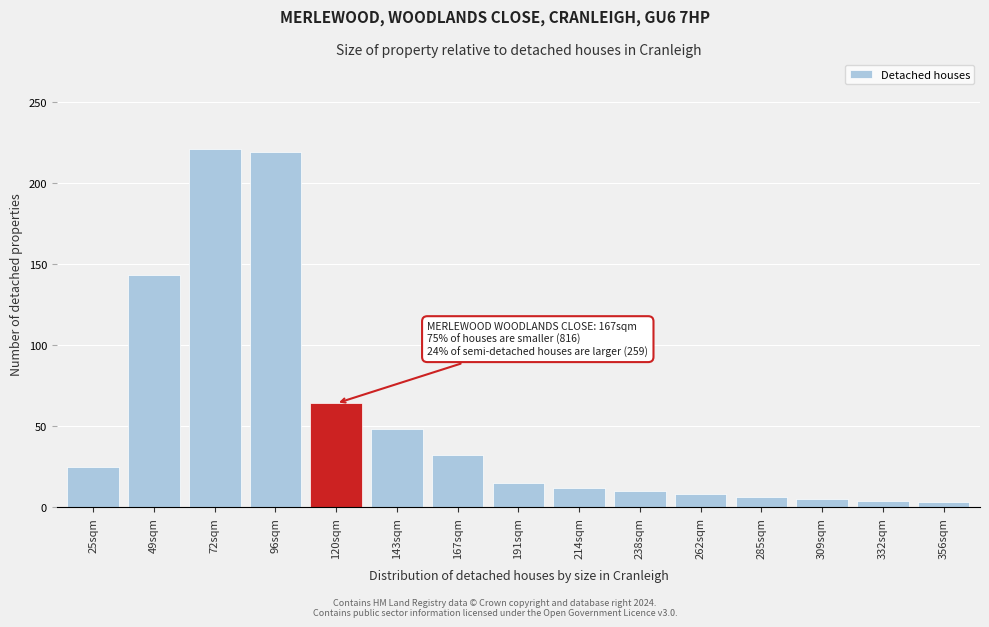

What is the ratio of the value at 49sqm to the value at 120sqm?

2.2